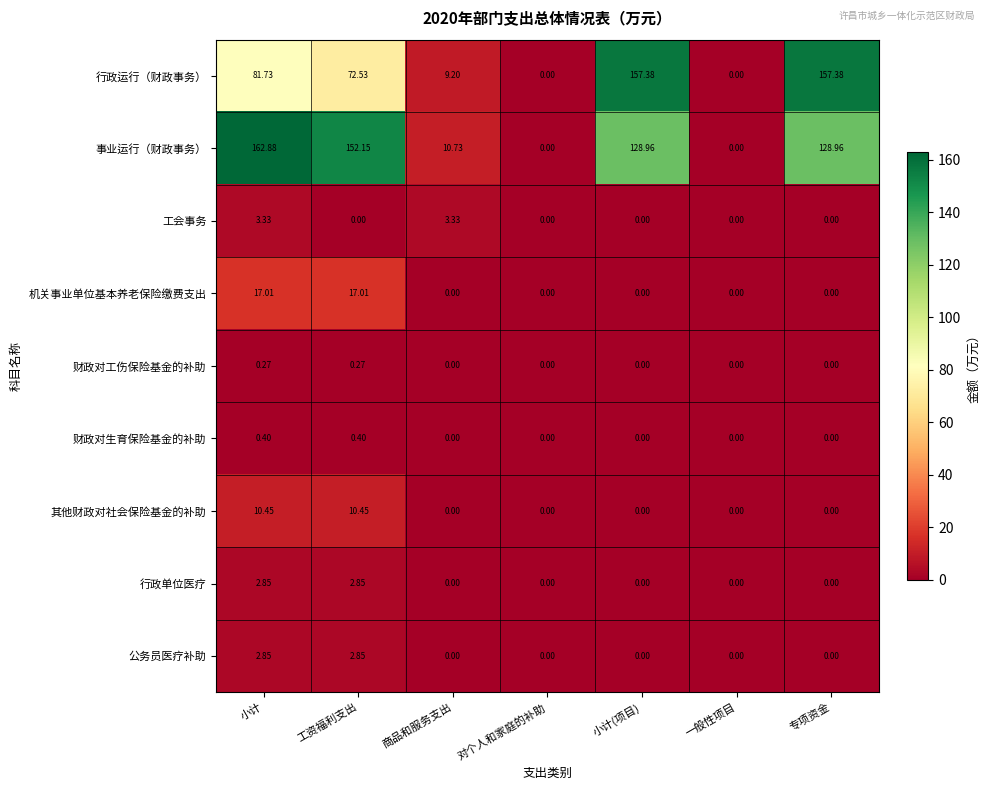

Where is 行政运行（财政事务） nearest to the value 78?

小计